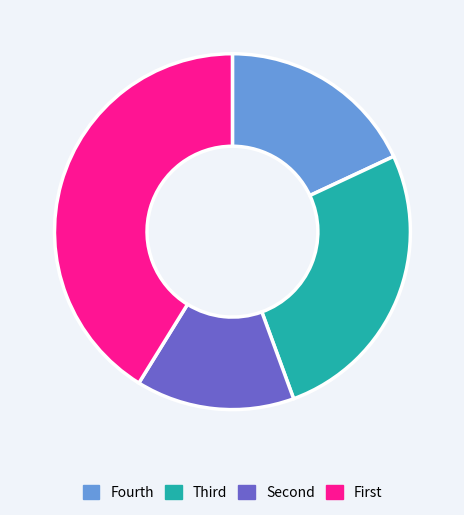

Is there a majority slice in this chart?

No